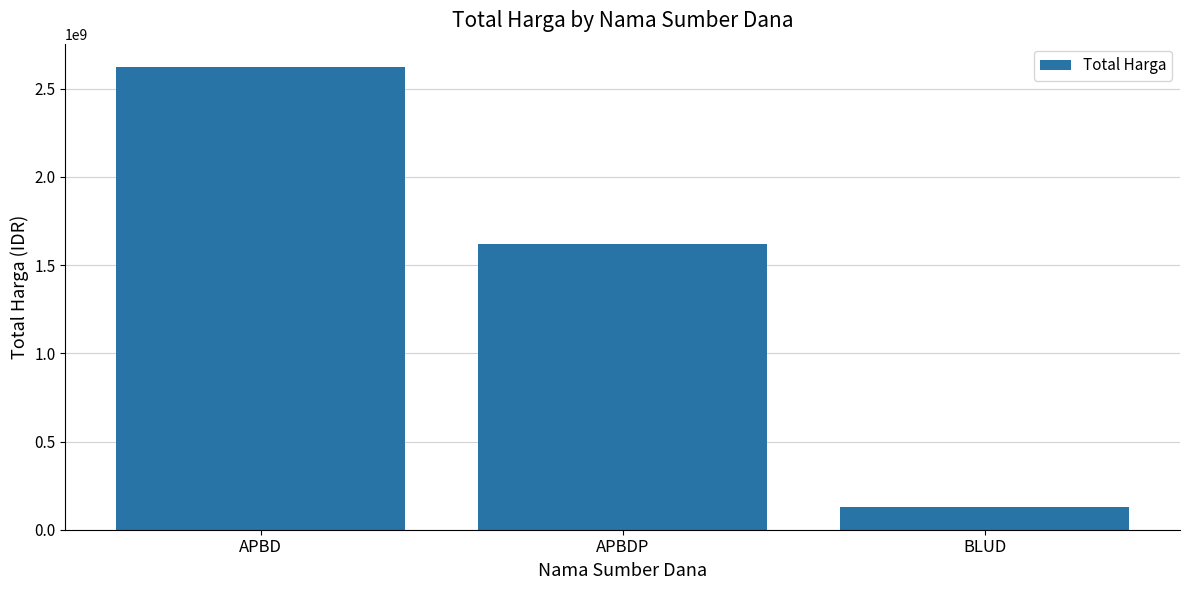

What position from the right is APBDP?

2